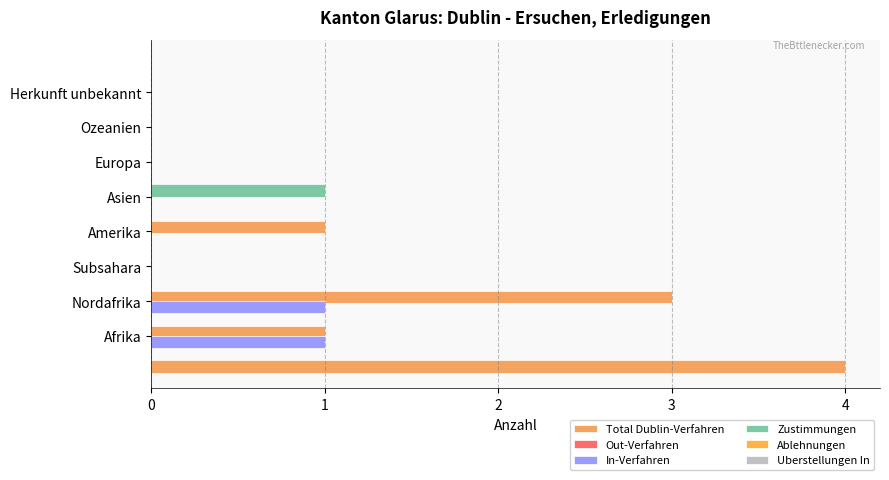

How many groups of bars are there?

8